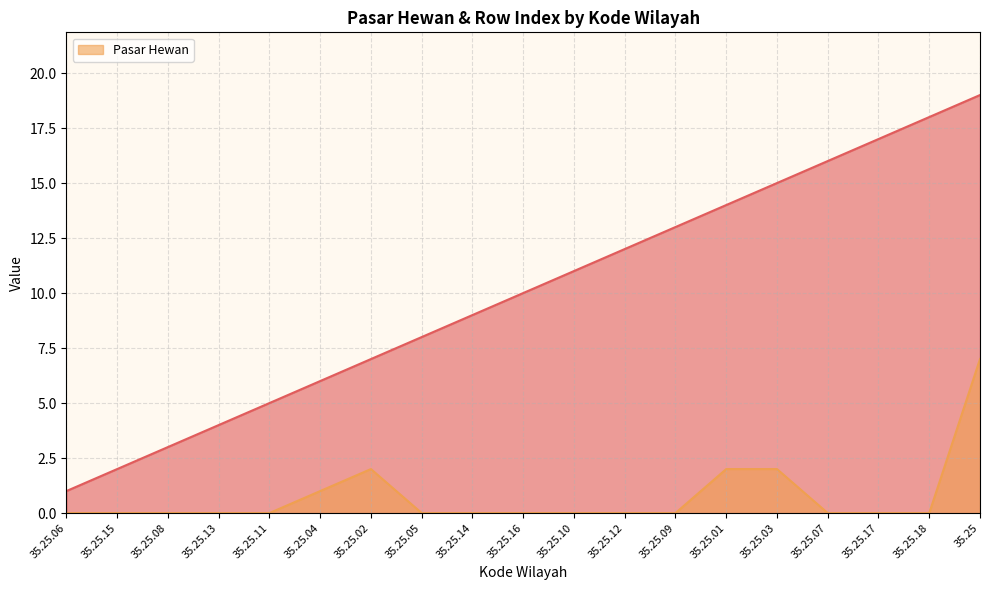

What is the maximum value for Pasar Hewan?

7